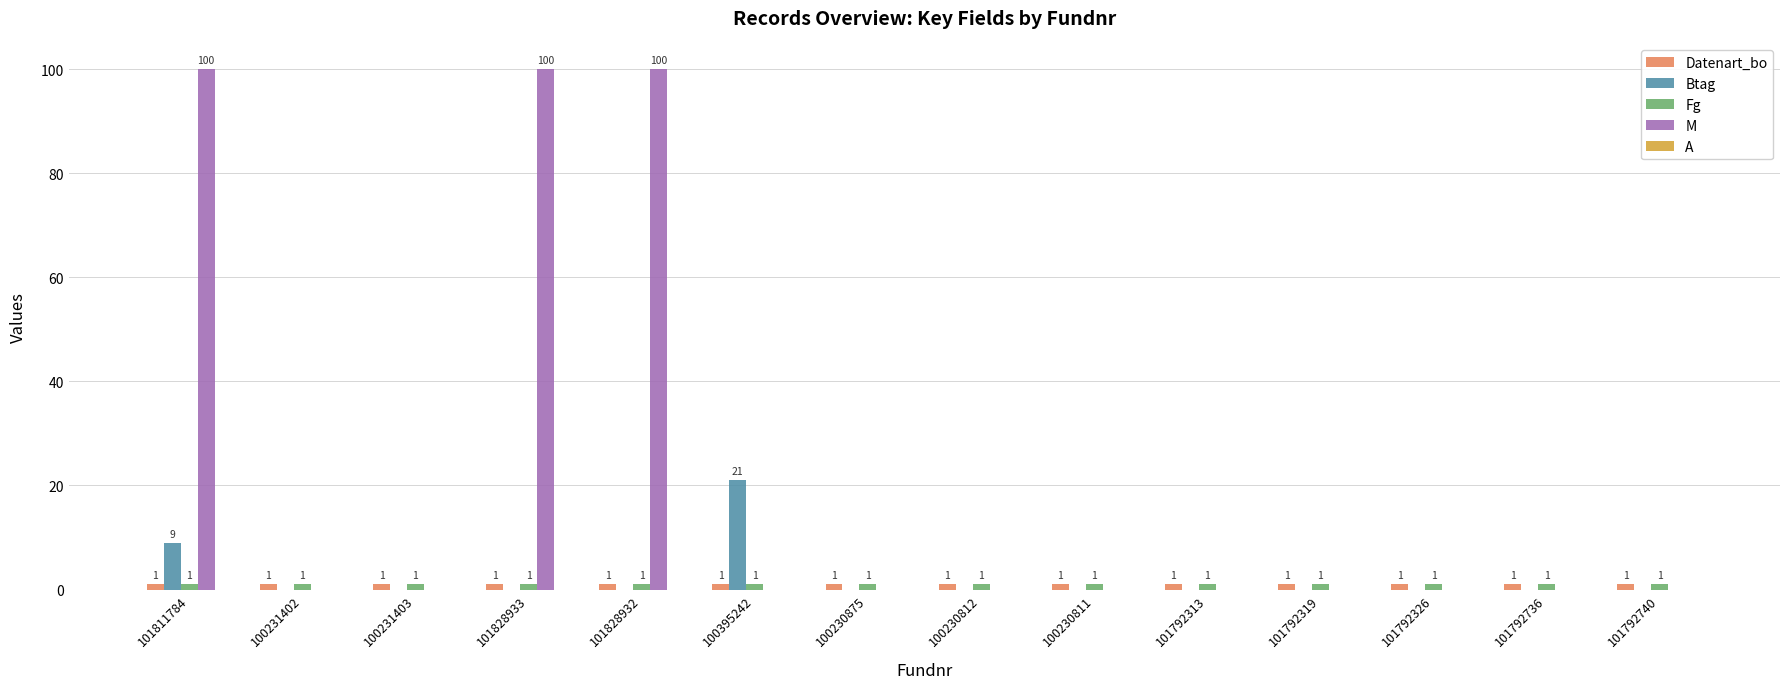

Which series has the largest total across all categories?

M